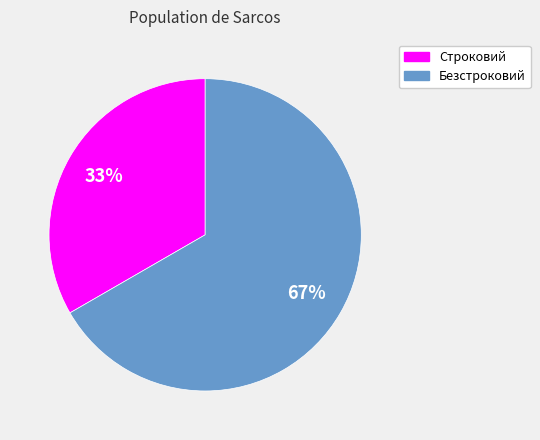

To the nearest percent, what percentage of the pie is Безстроковий?

67%